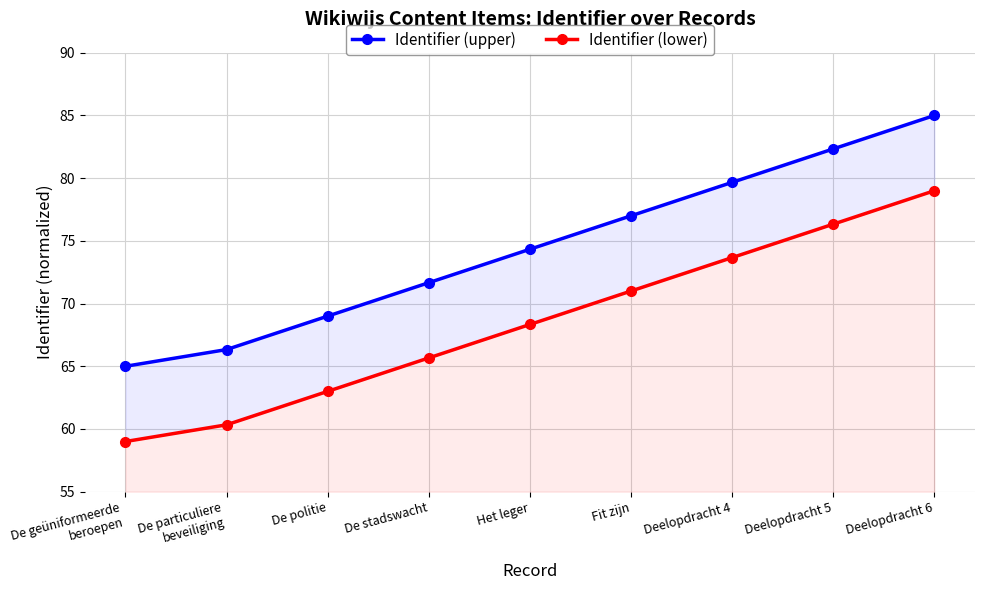

What is the difference between the second highest and minimum values in the Identifier (lower) series?

17.3